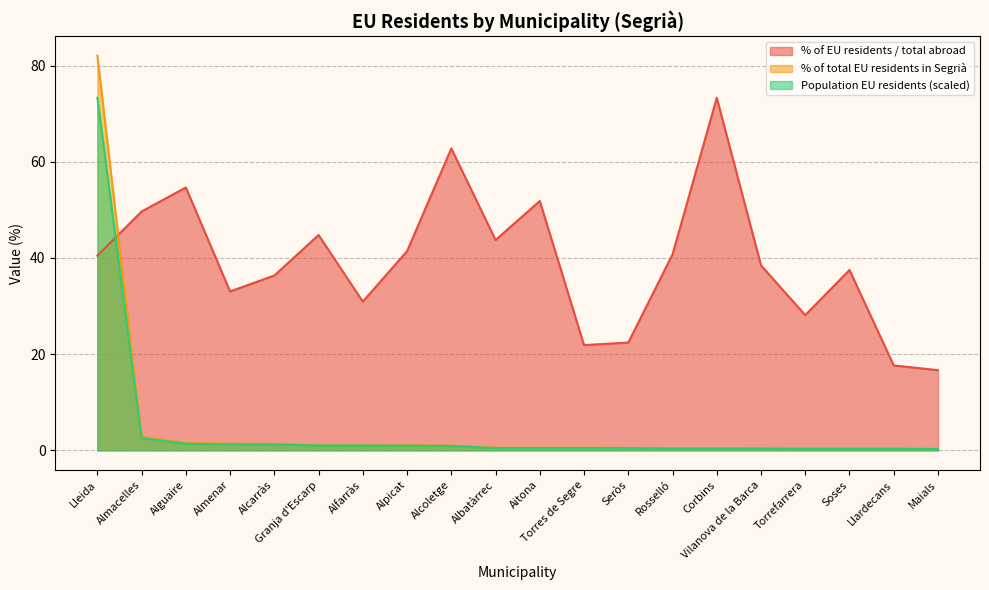

True or false: % of total EU residents in Segrià has more than 0 points higher than both neighbors.

False